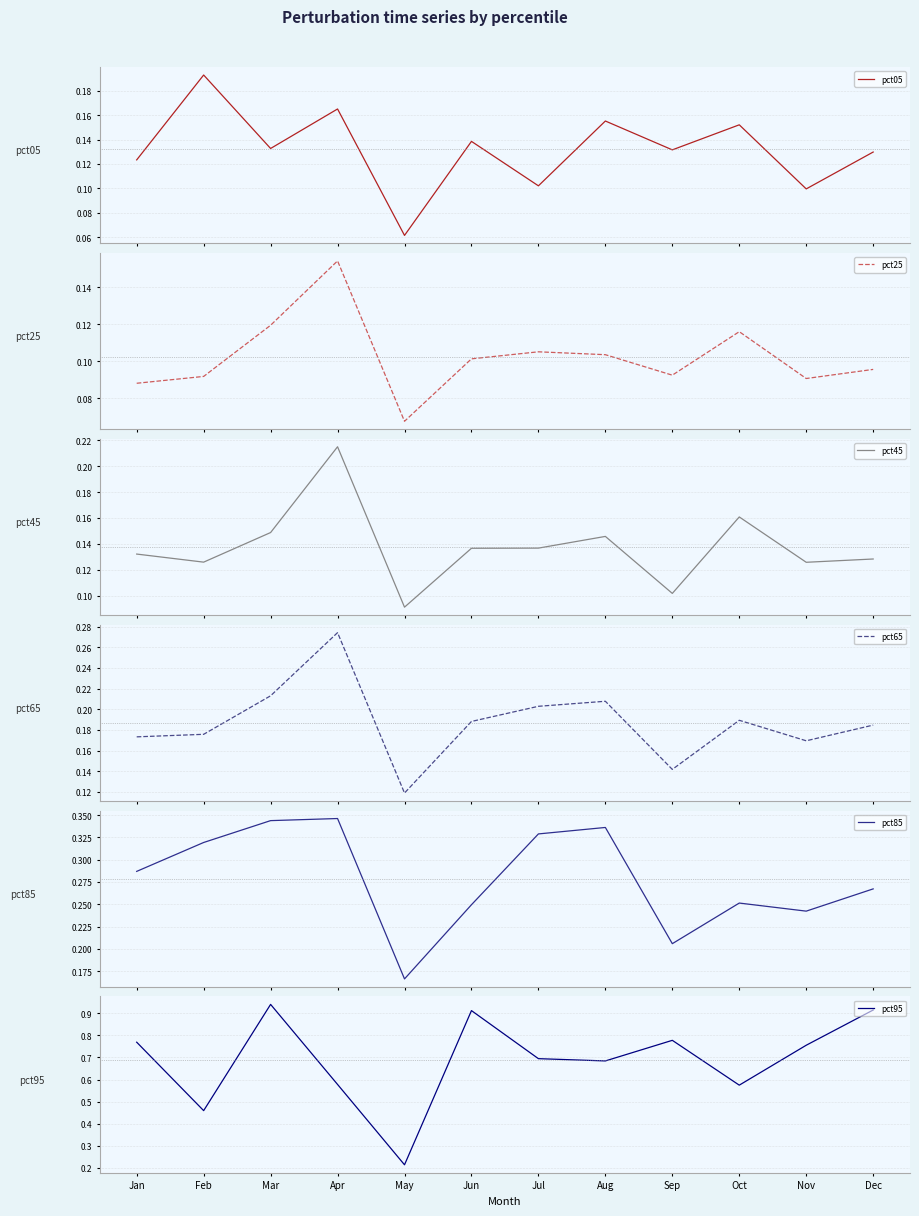

True or false: pct85 and pct05 intersect in this chart.

False